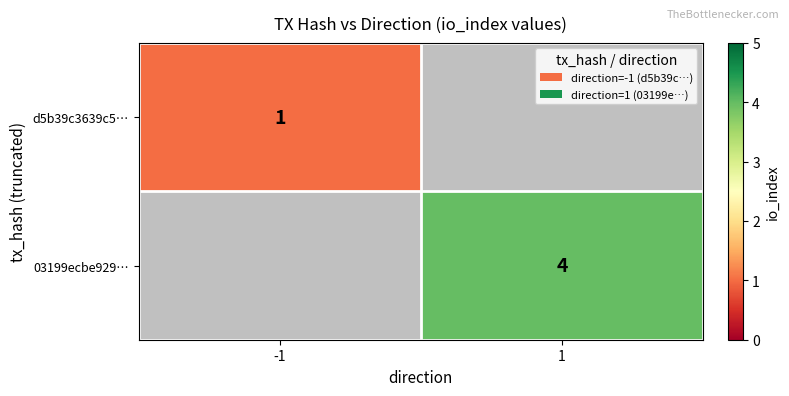

Between 1 and -1, which is larger?

-1